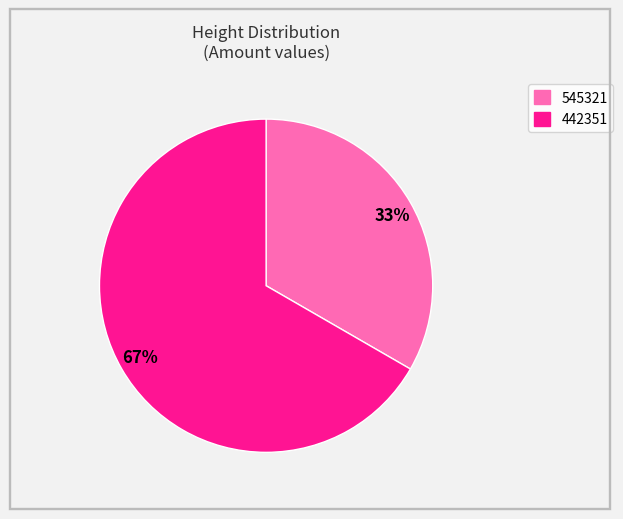

Which slice is the smallest?

33%